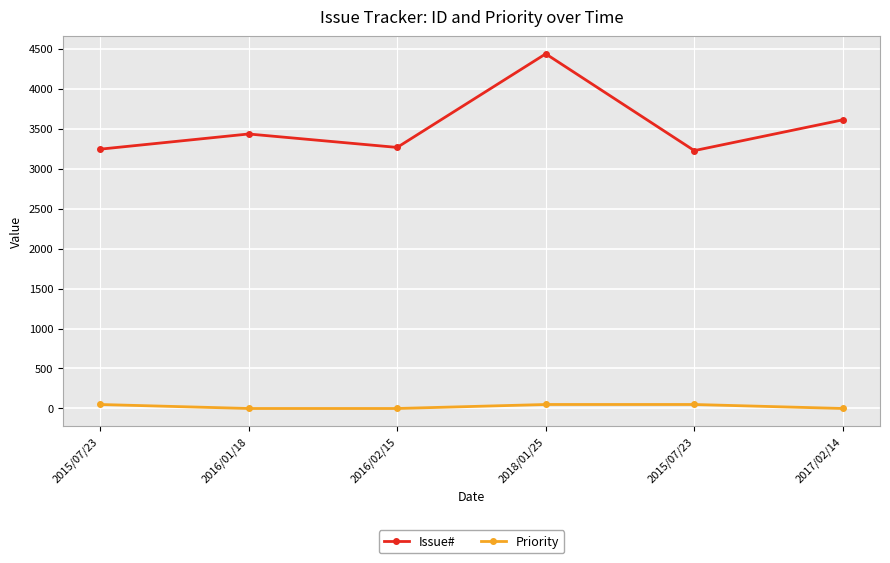

Rank the series by their maximum value, from lowest to highest.

Priority, Issue#